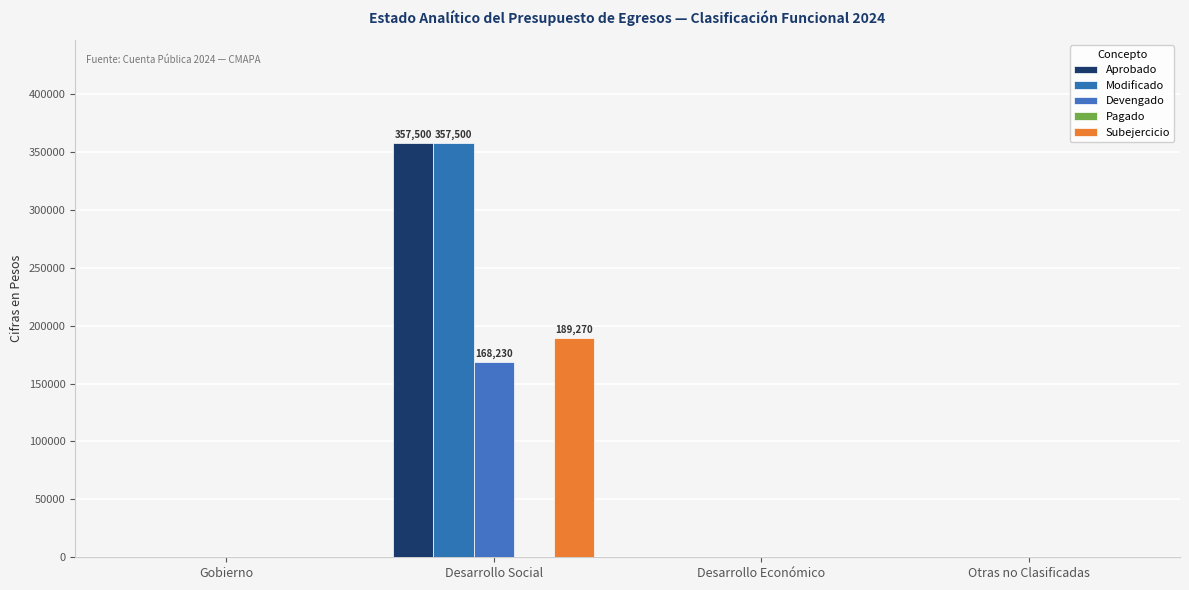

What is the label of the 3rd bar from the right?

Desarrollo Social